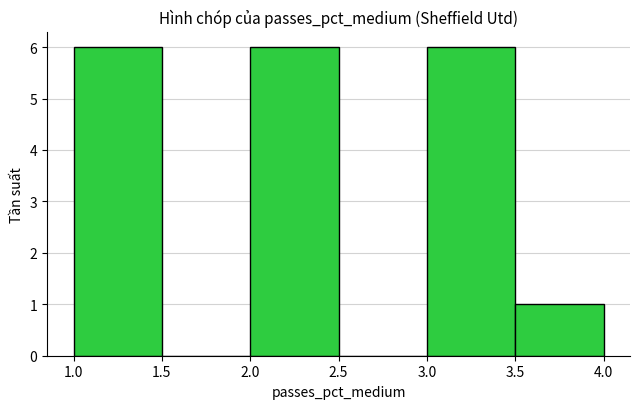

Reading left to right, list every bar in this chart as the range it spans on the x-axis followed by its height. The values are not printed on the chart, so give them approximately, as read against the axis.

1.0 to 1.5: 6
1.5 to 2.0: 0
2.0 to 2.5: 6
2.5 to 3.0: 0
3.0 to 3.5: 6
3.5 to 4.0: 1